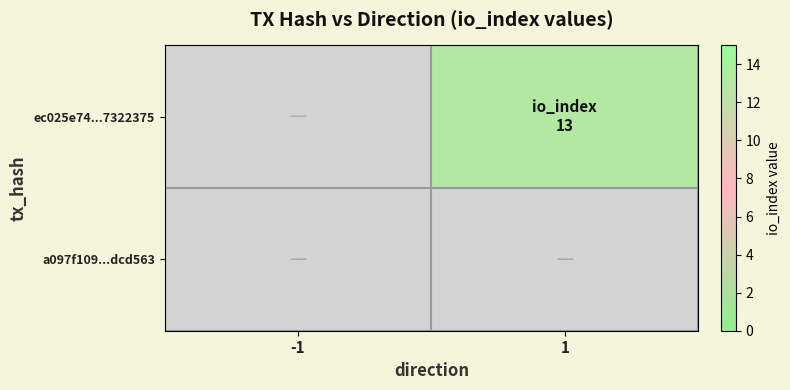

Reading right to left, what are all the values shown in this chart?

ec025e74...7322375: 1=13	-1=0
a097f109...dcd563: 1=0	-1=0